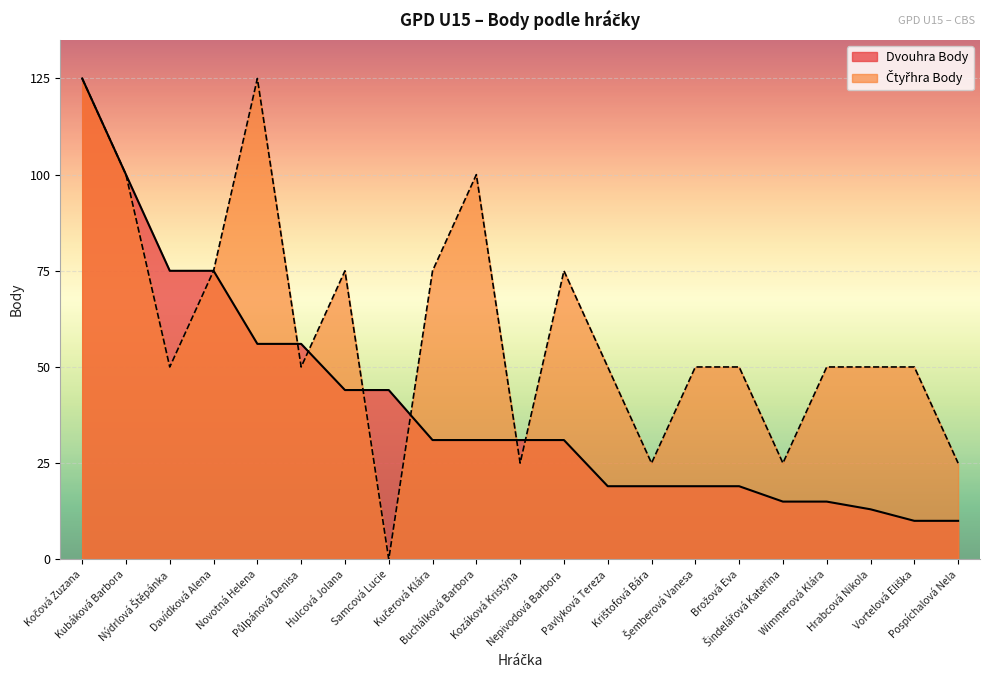

How many lines are shown in the chart?

2